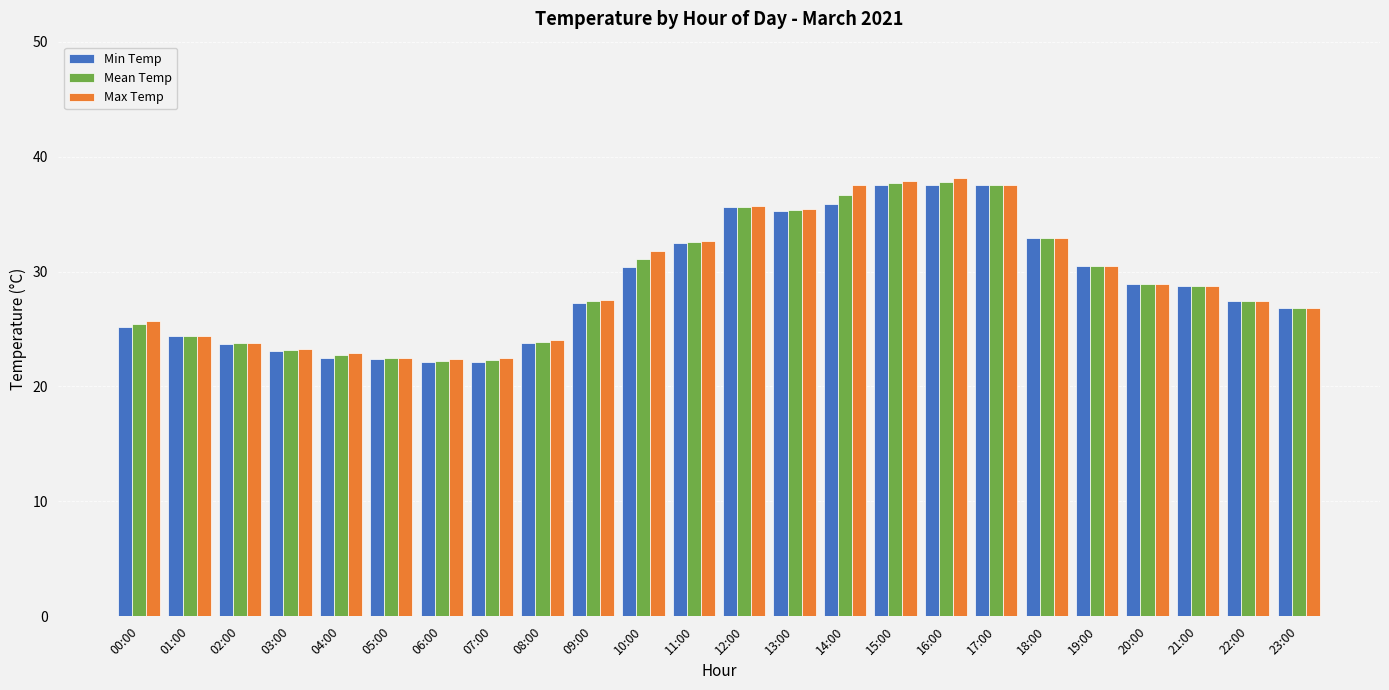

Is the value of Max Temp at 09:00 greater than the value of Mean Temp at 13:00?

No